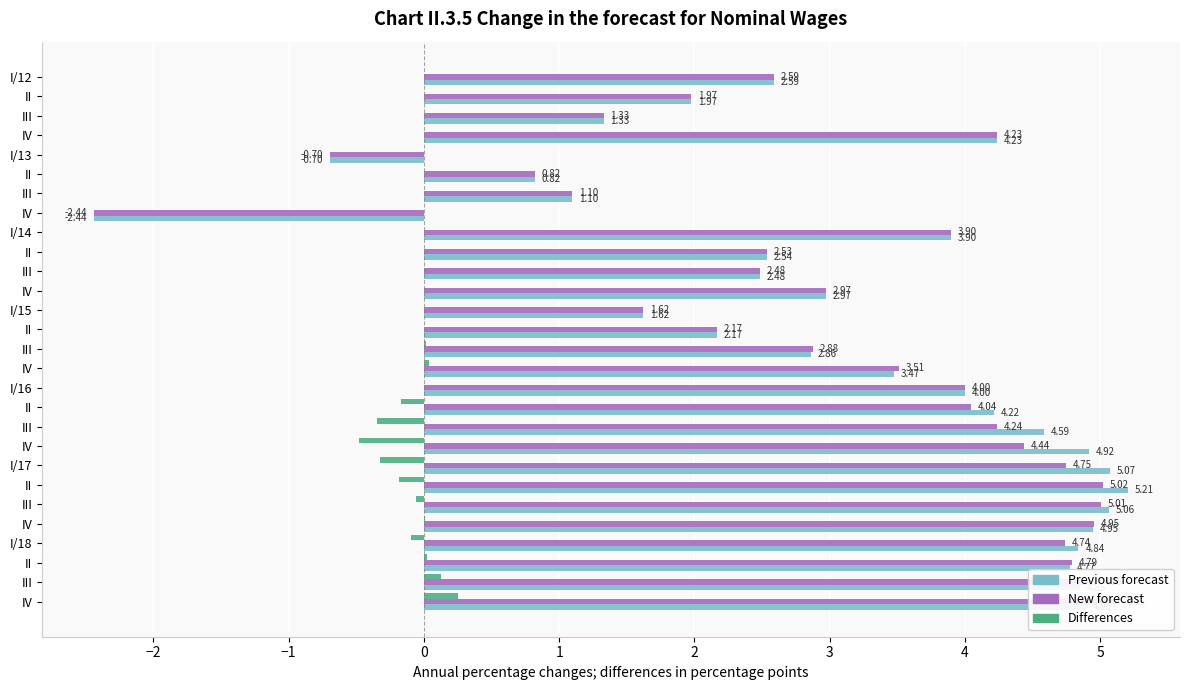

What are all the series names shown in the legend?

Previous forecast, New forecast, Differences